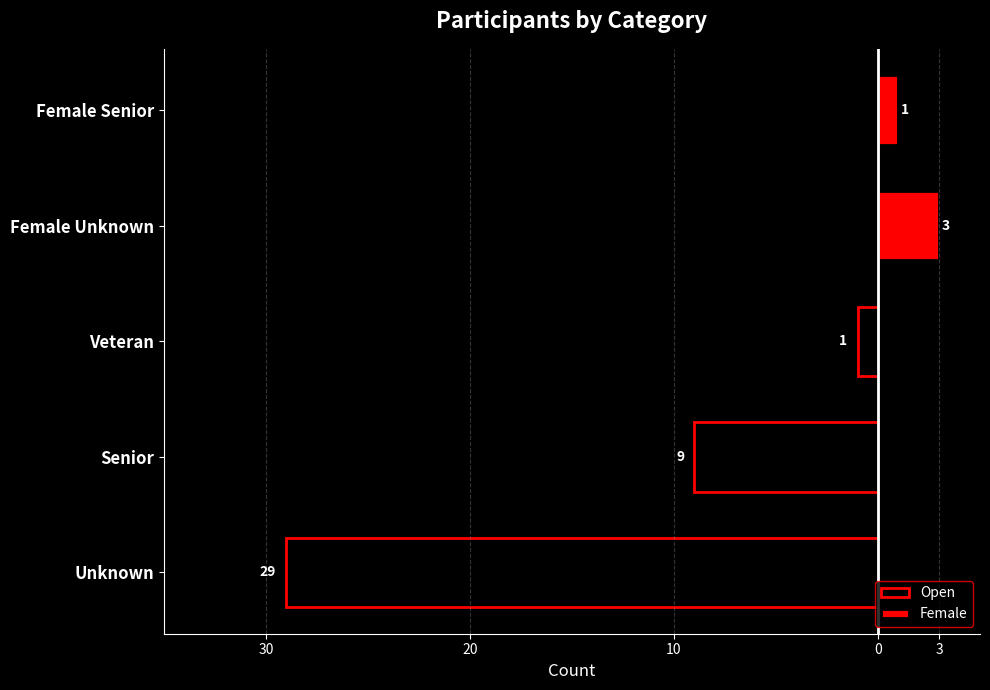

Reading left to right, transcribe all the data shown in this chart.

Open: -29	-9	-1	0	0
Female: 0	0	0	3	1